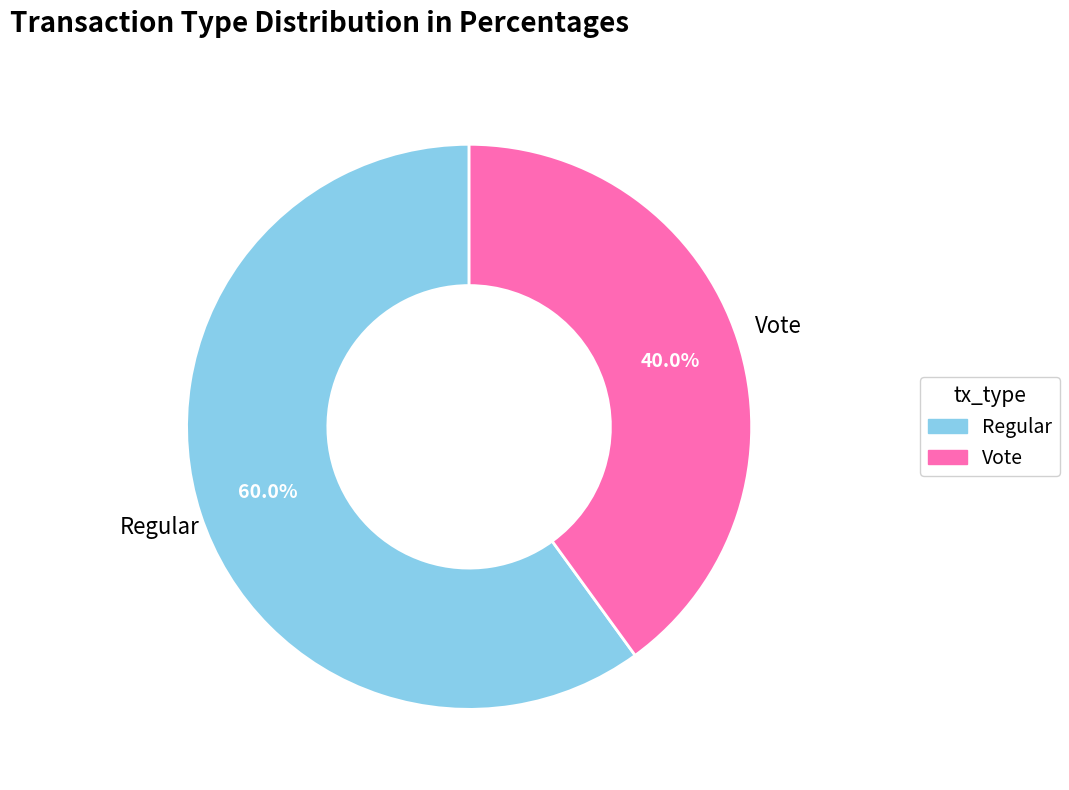

Rank the categories by value from lowest to highest.

Vote, Regular